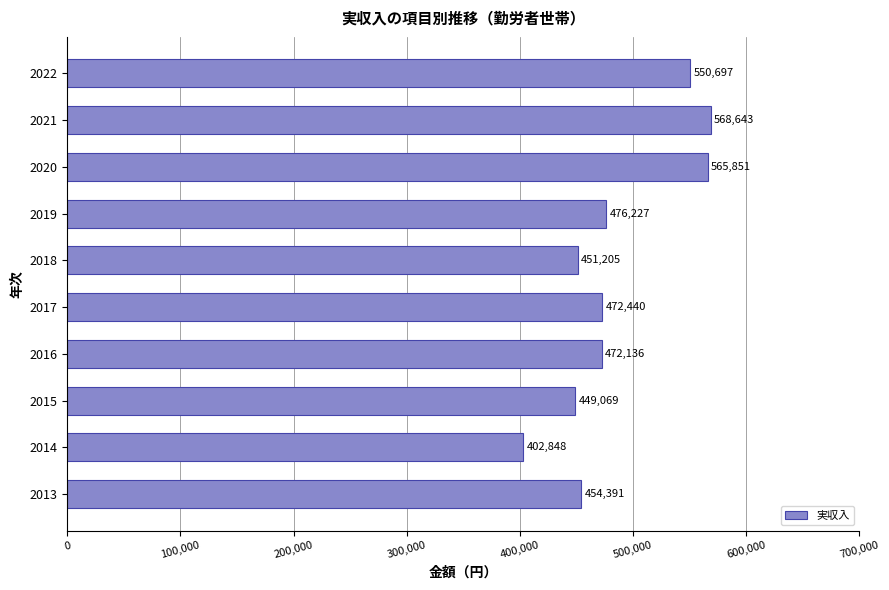

What is the minimum value shown in the chart?

402848